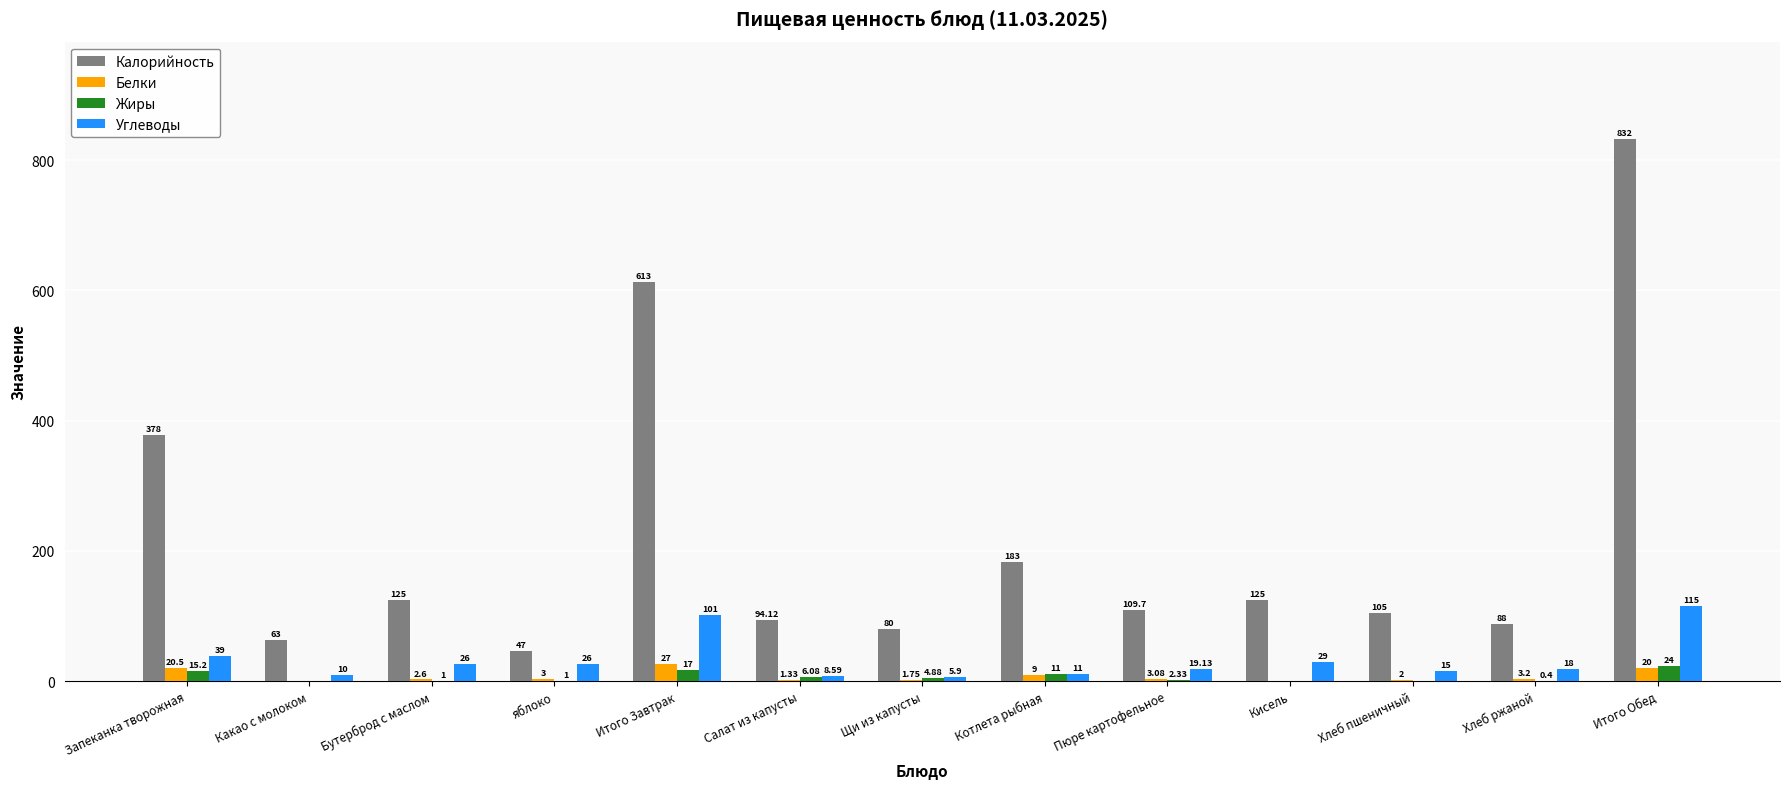

Is it true that Калорийность equals 63.0 at Какао с молоком?

True